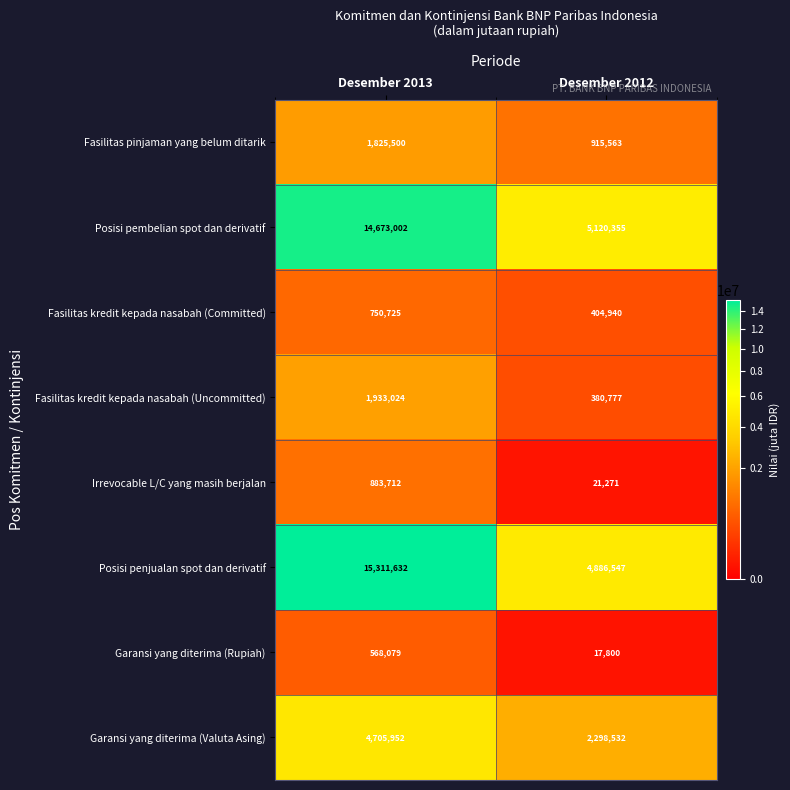

At which category is the sum across all series the highest?

Desember 2013